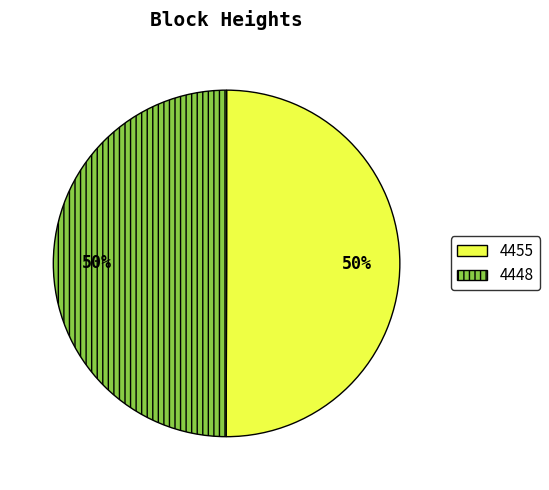

True or false: 4455 accounts for 50% of the total.

True